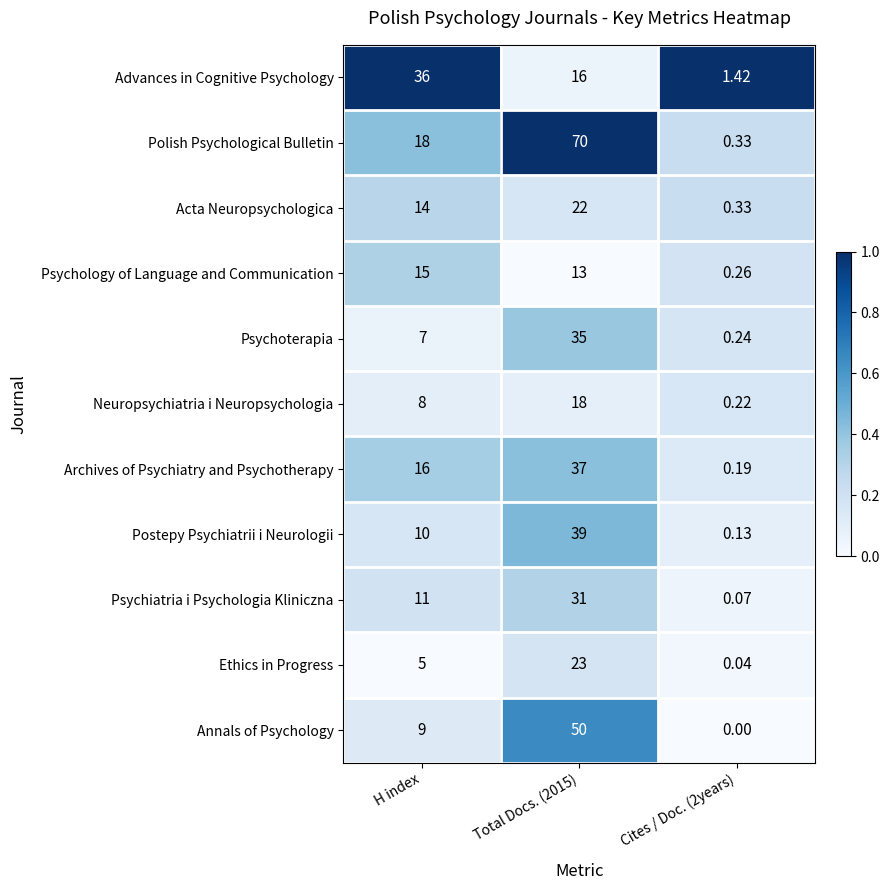

At how many categories does at least one series exceed 0?

3